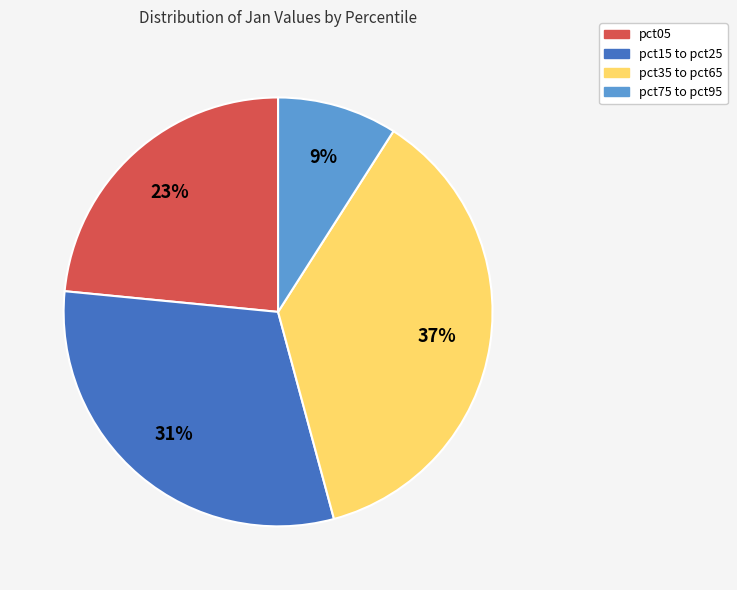

Combined, do pct35 to pct65 and pct15 to pct25 account for over 50%?

Yes